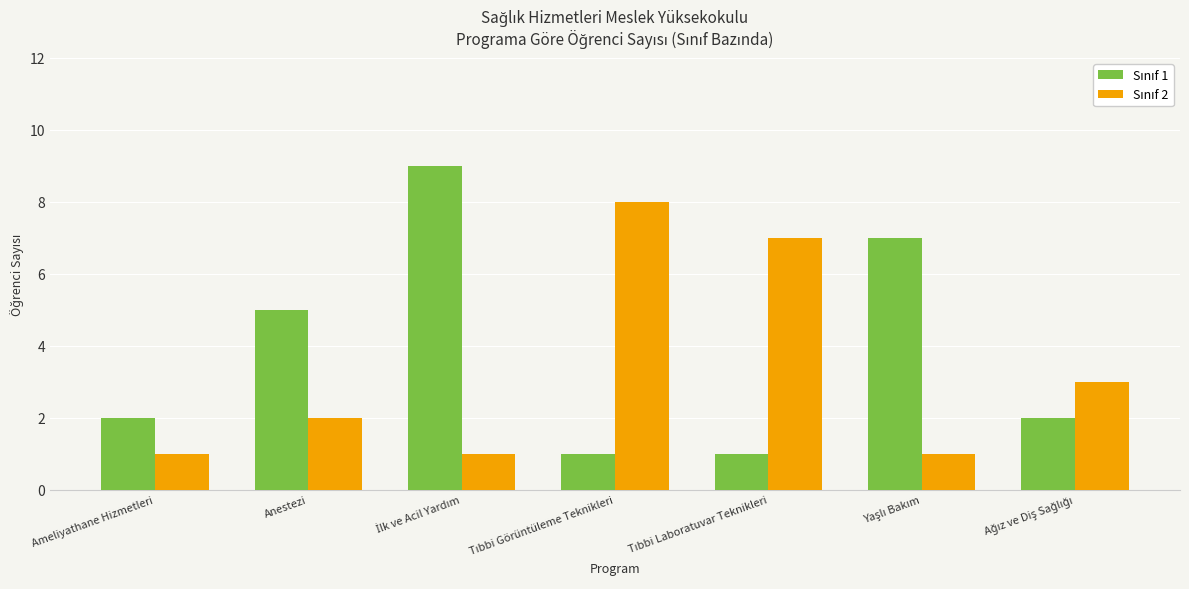

What is the maximum value shown in the chart?

9